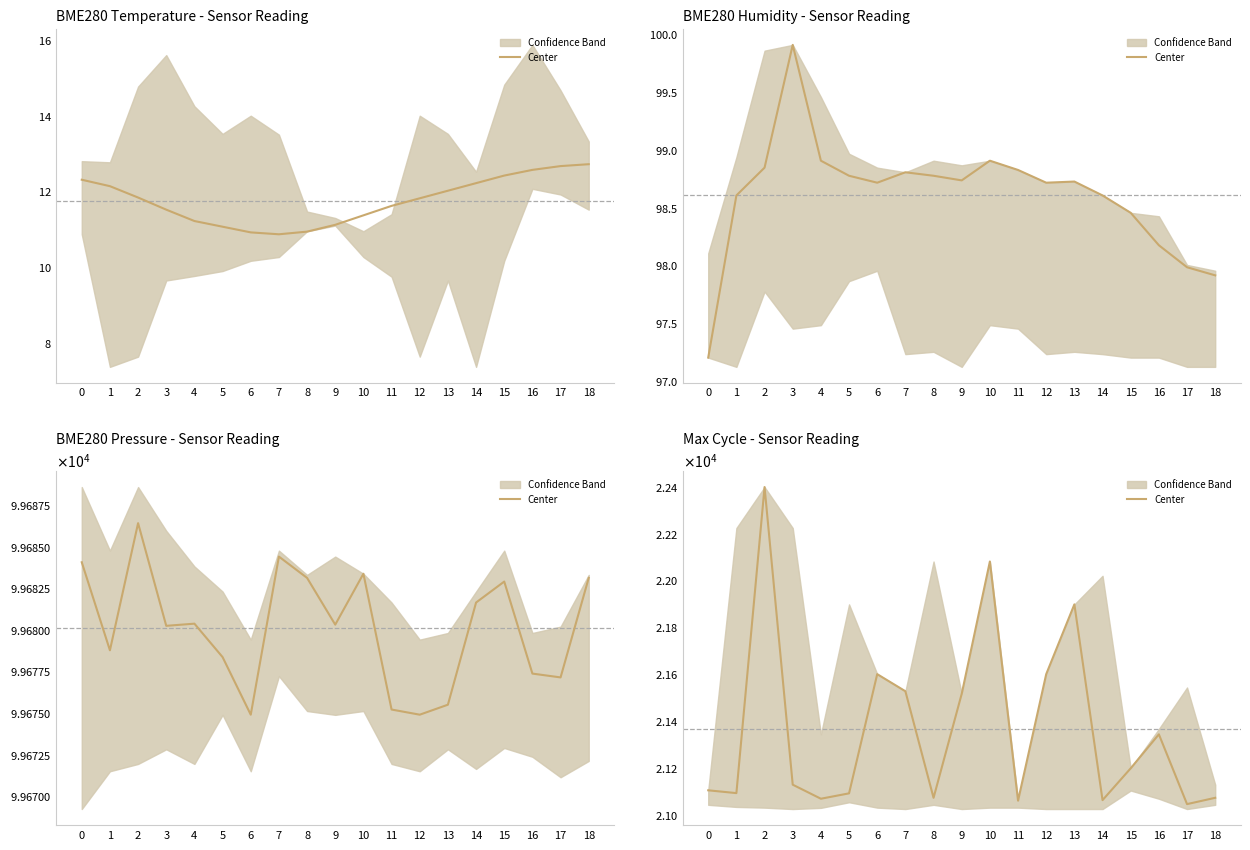

At which label is the value closest to 21719?

6